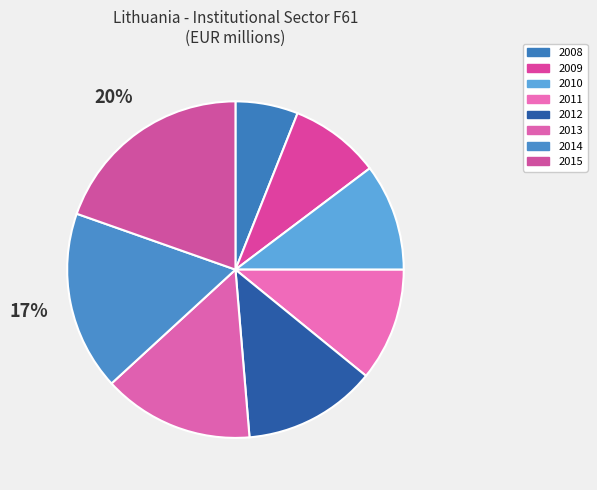

Rank the categories by value from highest to lowest.

2015, 2014, 2013, 2012, 2011, 2010, 2009, 2008